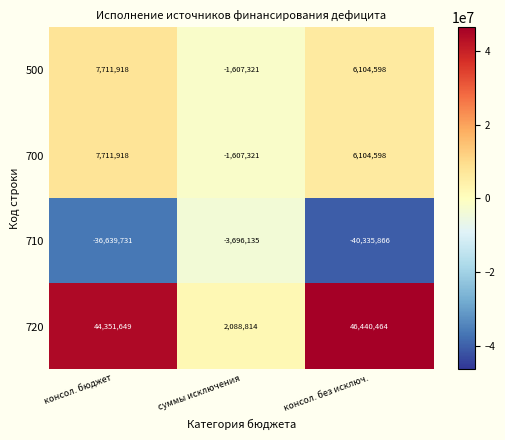

What is the spread (max minus min) of values at консол. без исключ.?

86776330